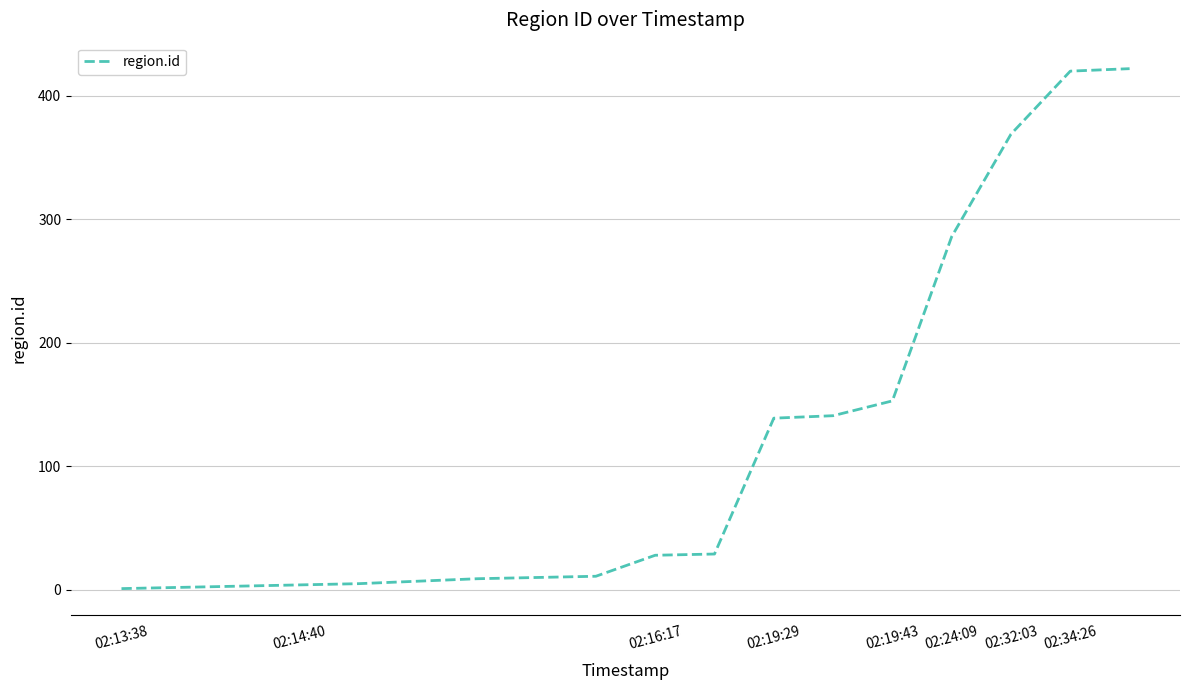

What is the difference between the maximum and minimum values?

421